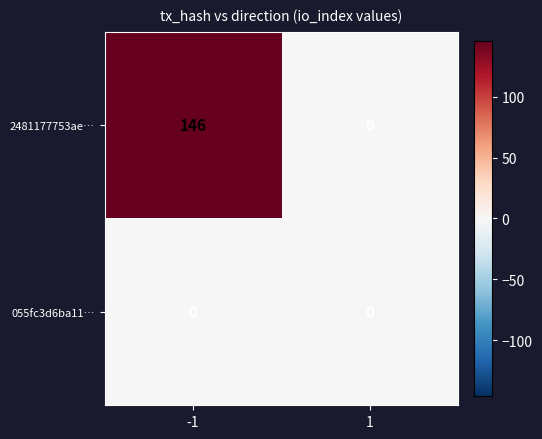

Rank the series by their maximum value, from lowest to highest.

055fc3d6ba11…, 2481177753ae…